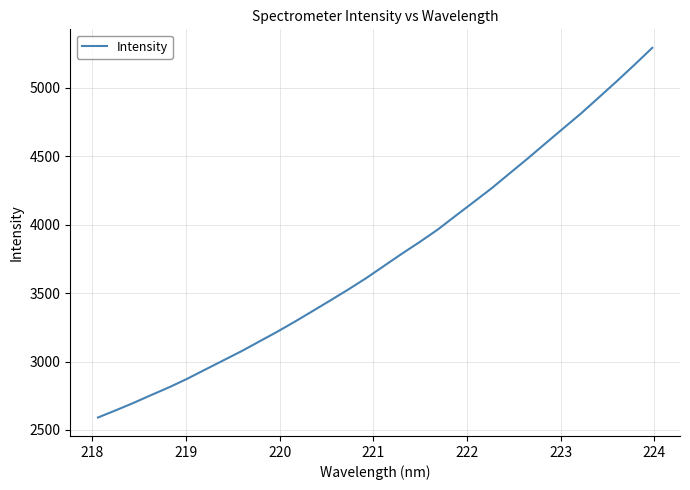

What is the minimum value shown in the chart?

2591.4